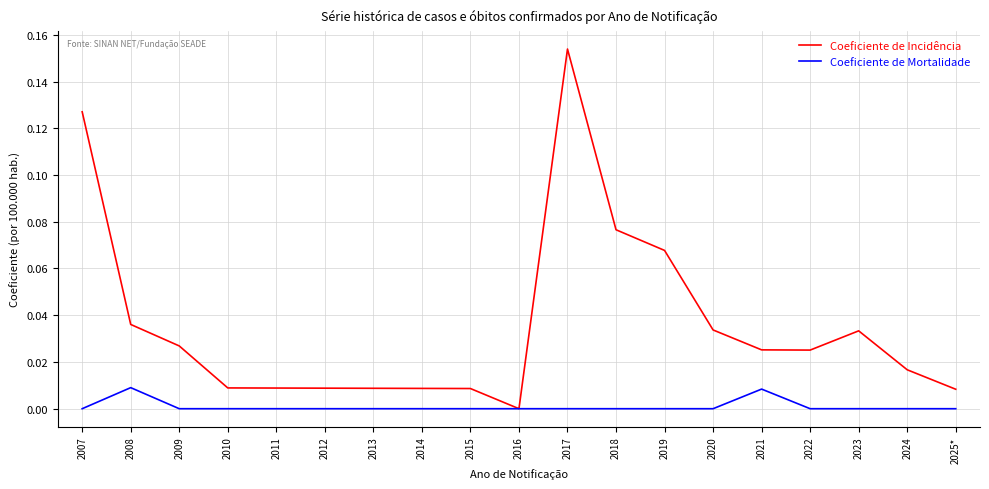

List the series in order of their overall mean, highest first.

Coeficiente de Incidência, Coeficiente de Mortalidade